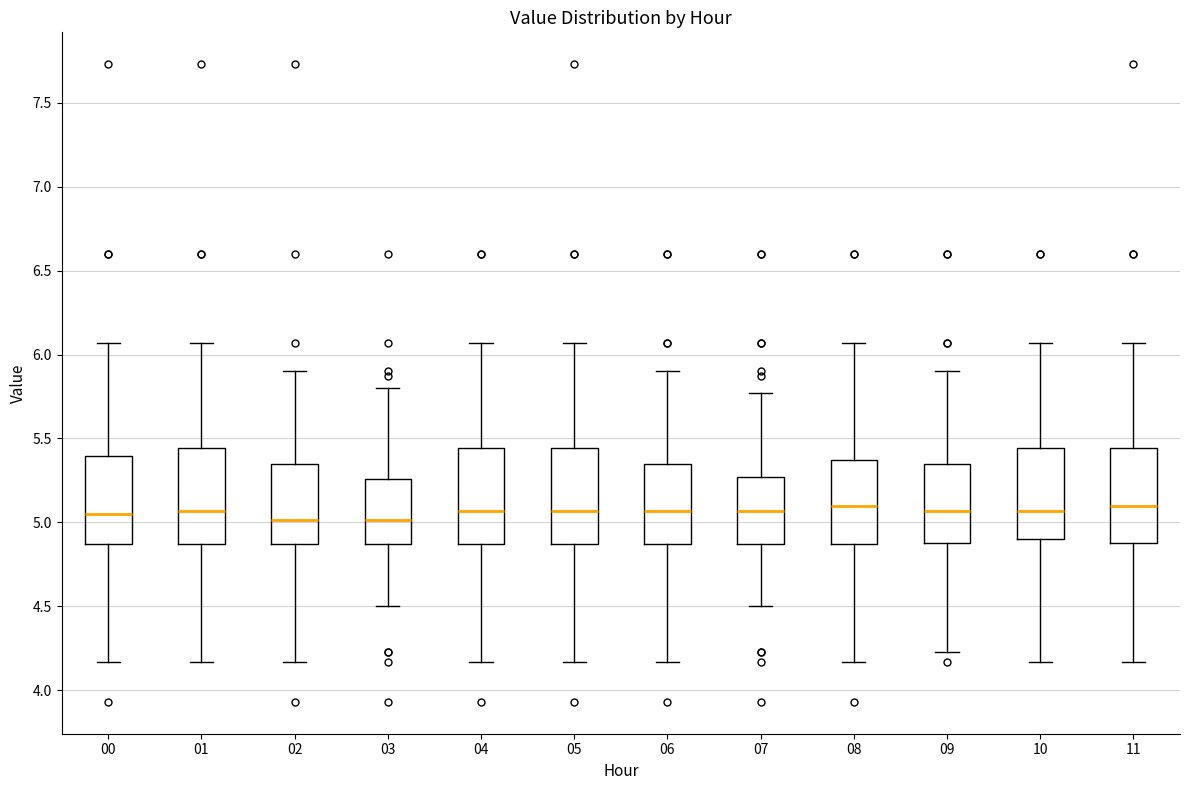

Reading left to right, transcribe this box plot: for each box, give where its median line is, the range the box spans, and where its two whiskers end, as read against the y-axis. The values are not printed on the chart, so give them approximately, as read against the axis.

00: median 5.05, box 4.85 to 5.40, whiskers 4.15 to 6.05
01: median 5.05, box 4.85 to 5.45, whiskers 4.15 to 6.05
02: median 5.00, box 4.85 to 5.35, whiskers 4.15 to 5.90
03: median 5.00, box 4.85 to 5.25, whiskers 4.50 to 5.80
04: median 5.05, box 4.85 to 5.45, whiskers 4.15 to 6.05
05: median 5.05, box 4.85 to 5.45, whiskers 4.15 to 6.05
06: median 5.05, box 4.85 to 5.35, whiskers 4.15 to 5.90
07: median 5.05, box 4.85 to 5.25, whiskers 4.50 to 5.75
08: median 5.10, box 4.85 to 5.35, whiskers 4.15 to 6.05
09: median 5.05, box 4.90 to 5.35, whiskers 4.25 to 5.90
10: median 5.05, box 4.90 to 5.45, whiskers 4.15 to 6.05
11: median 5.10, box 4.90 to 5.45, whiskers 4.15 to 6.05